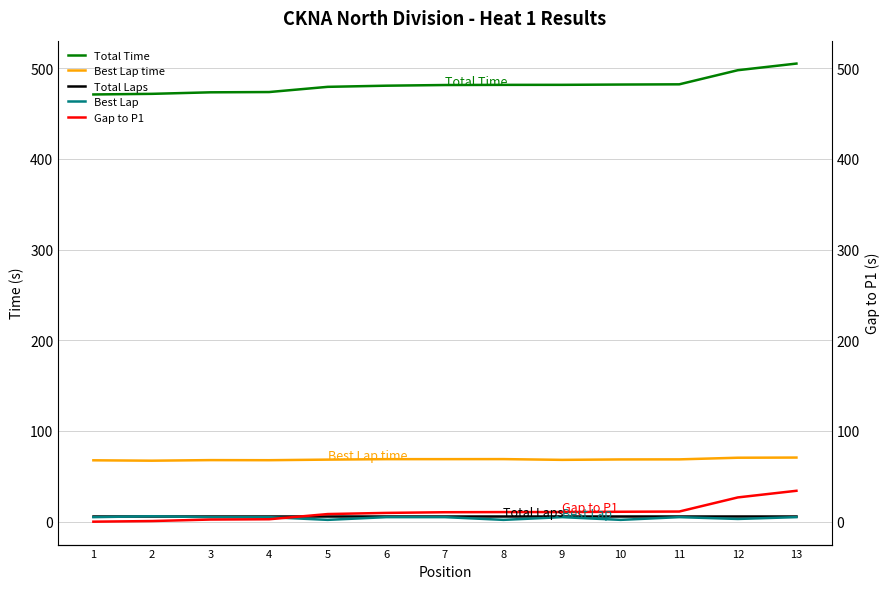

Reading left to right, what are all the values shown in this chart?

Total Time: 470.9	471.6	473.3	473.6	479.3	480.6	481.3	481.5	481.5	481.8	482.1	497.7	505.0
Best Lap time: 67.6	67.2	67.9	67.8	68.4	68.9	68.9	69.0	68.1	68.6	68.7	70.5	70.7
Total Laps: 6.0	6.0	6.0	6.0	6.0	6.0	6.0	6.0	6.0	6.0	6.0	6.0	6.0
Best Lap: 5.0	6.0	5.0	5.0	2.0	5.0	5.0	2.0	5.0	2.0	5.0	3.0	5.0
Gap to P1: 0.0	0.7	2.4	2.7	8.4	9.7	10.4	10.6	10.6	10.9	11.2	26.7	34.1